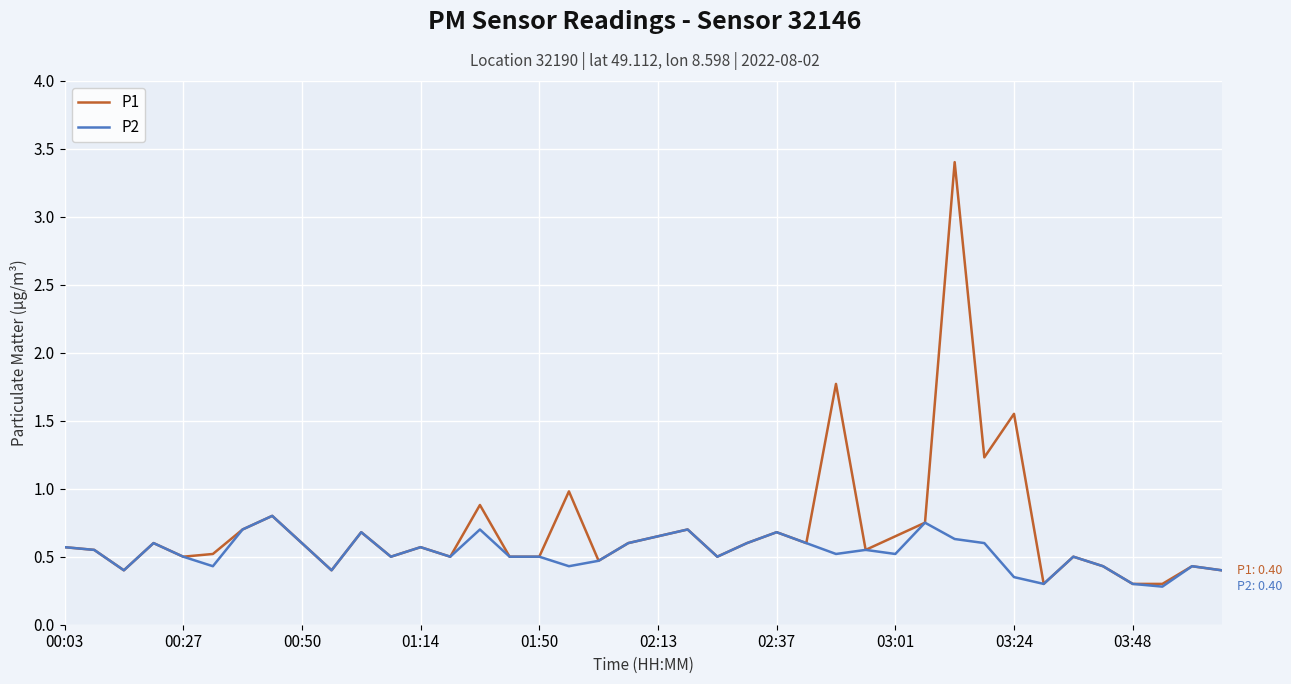

Rank the series by their average value, from lowest to highest.

P2, P1